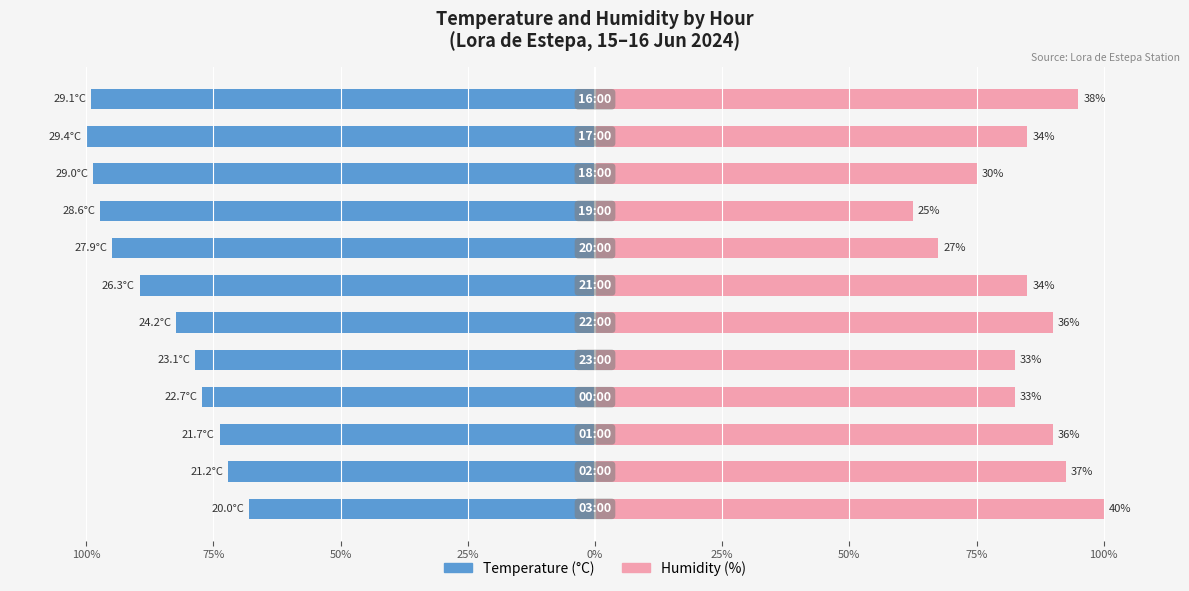

How many bars are there in each group?

2